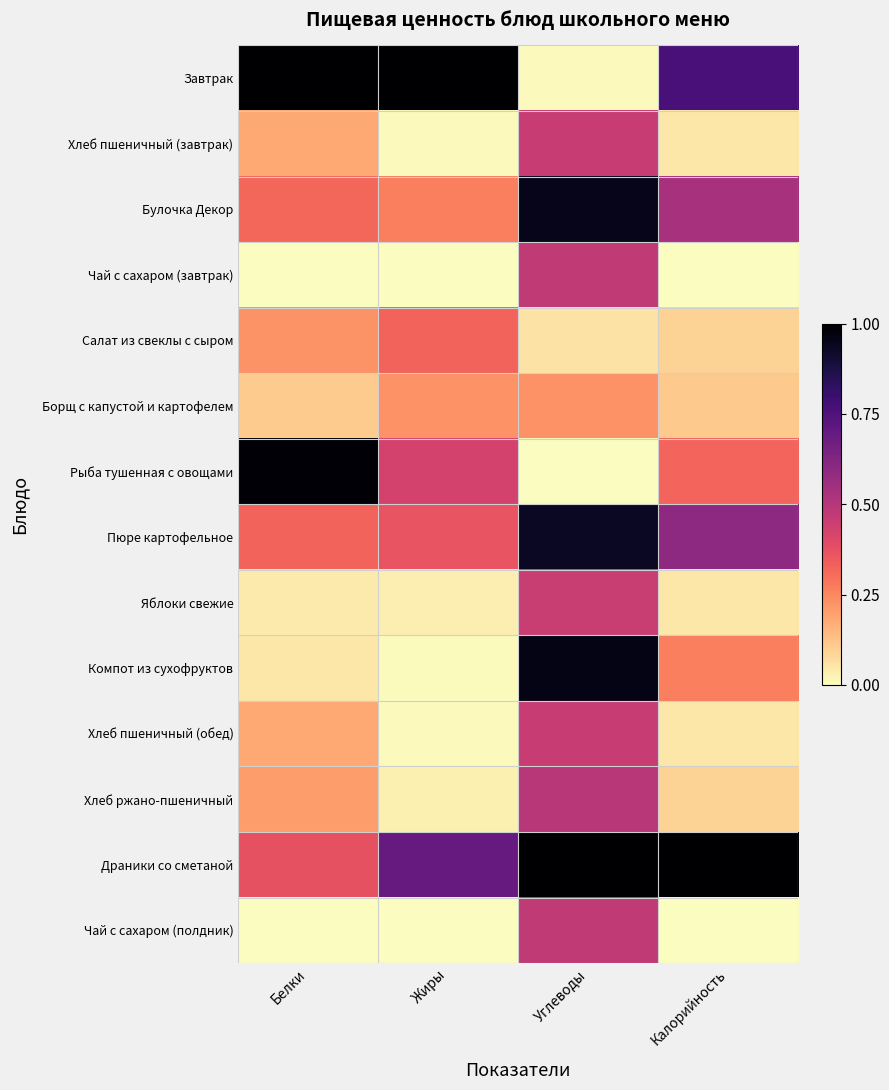

Rank the series by their maximum value, from lowest to highest.

Борщ с капустой и картофелем, Салат из свеклы с сыром, Яблоки свежие, Хлеб пшеничный (завтрак), Хлеб пшеничный (обед), Чай с сахаром (завтрак), Чай с сахаром (полдник), Хлеб ржано-пшеничный, Пюре картофельное, Булочка Декор, Компот из сухофруктов, Рыба тушенная с овощами, Завтрак, Драники со сметаной